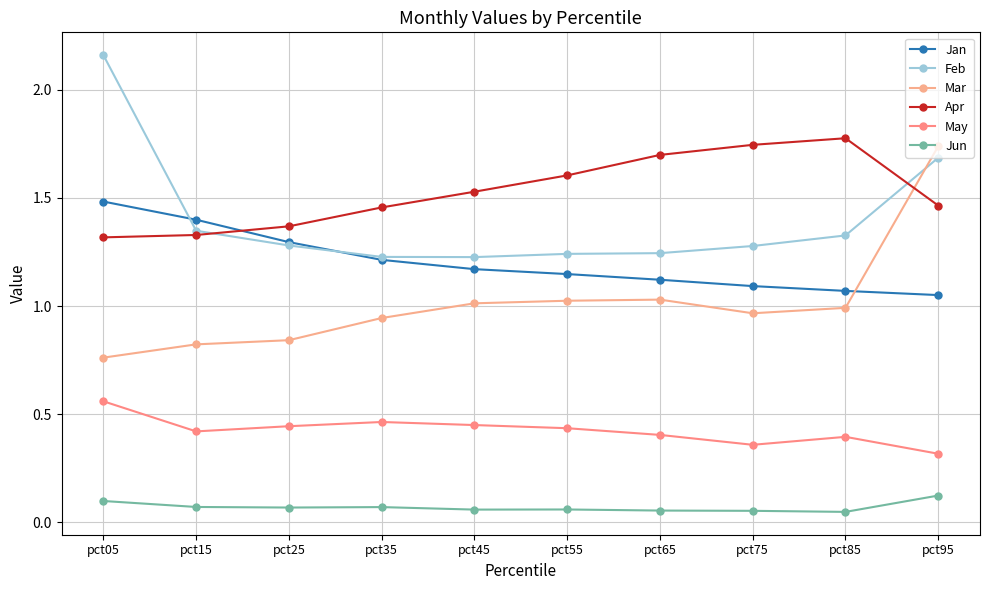

Where do Mar and Jan first cross each other?

pct85 and pct95